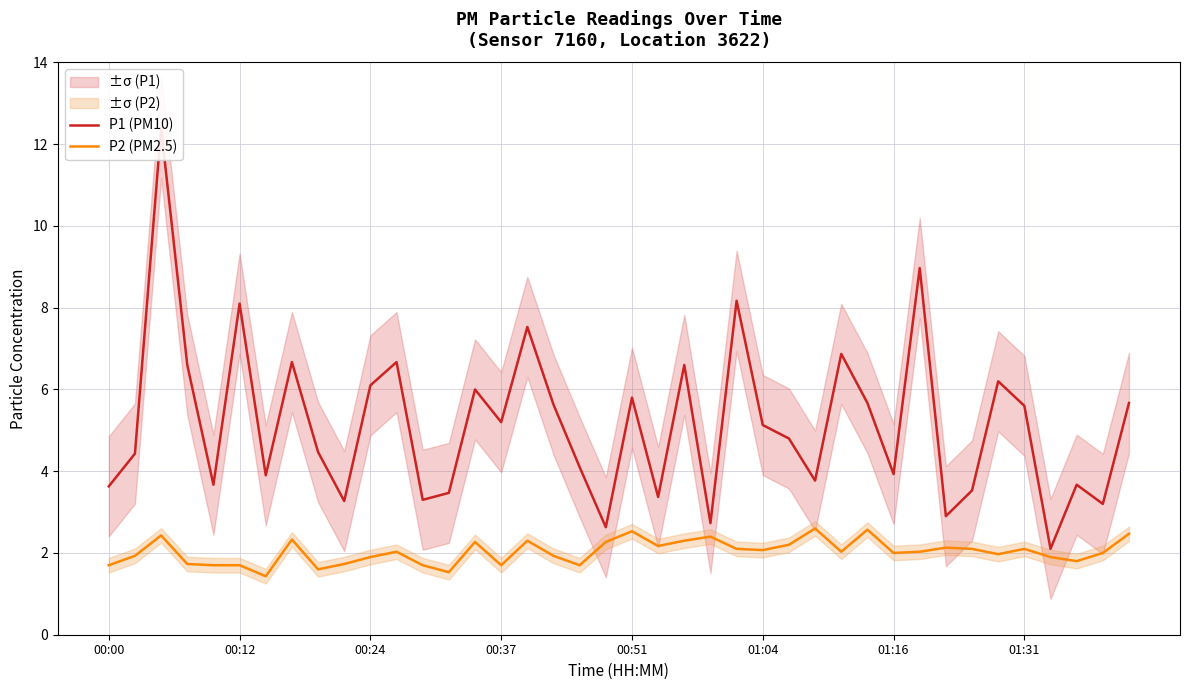

True or false: P2 (PM2.5) and P1 (PM10) cross at least once.

False